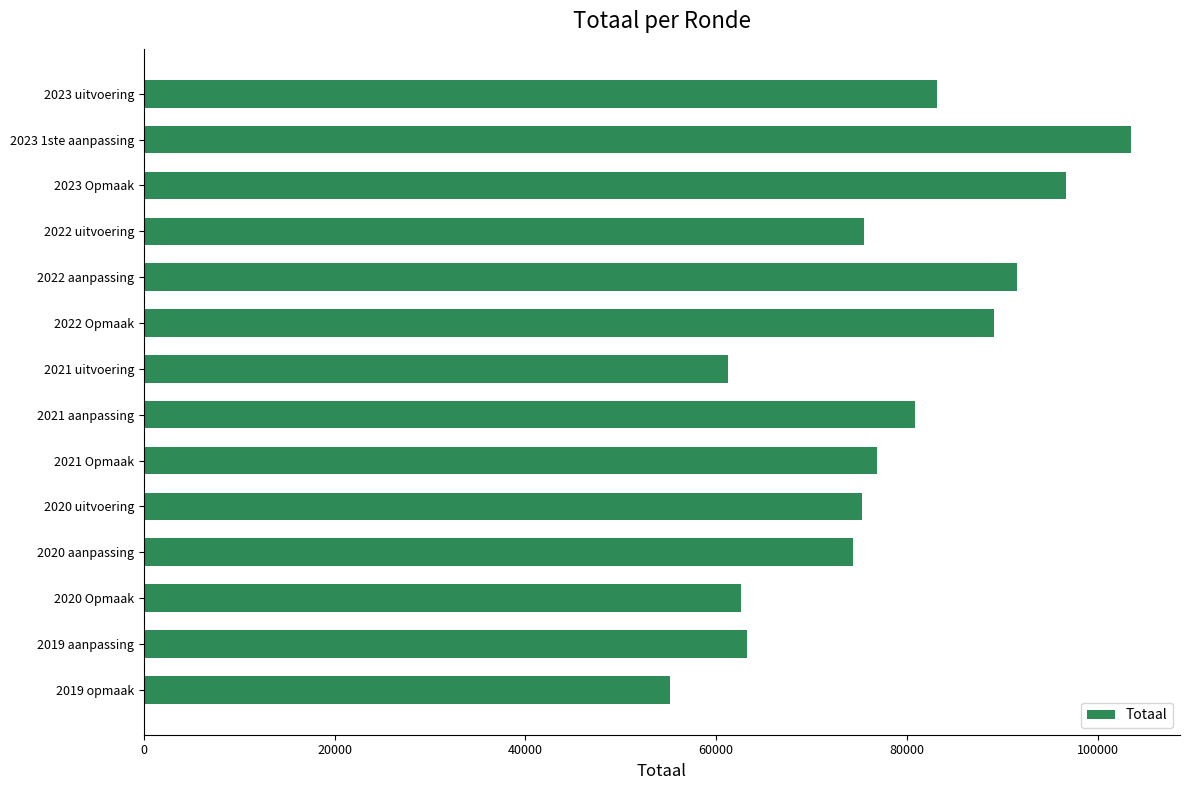

What is the value of the 3rd bar from the top?

96680